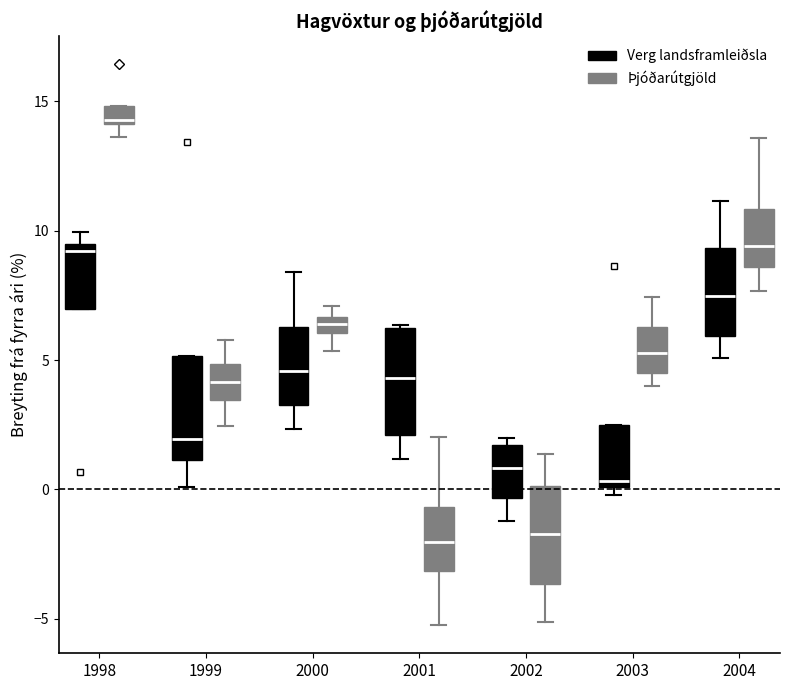

Where does the median line of the box for 1999 (Verg landsframleiðsla) sit on the y-axis? The values are not printed on the chart, so give them approximately, as read against the axis.

2.0